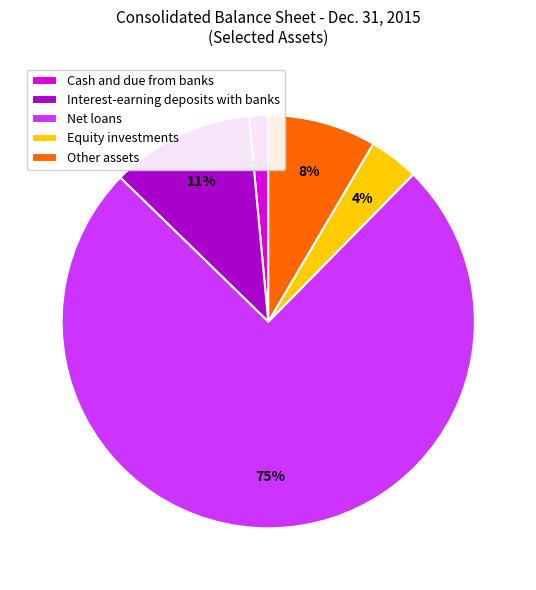

What percentage is the Equity investments slice, to the nearest percent?

4%